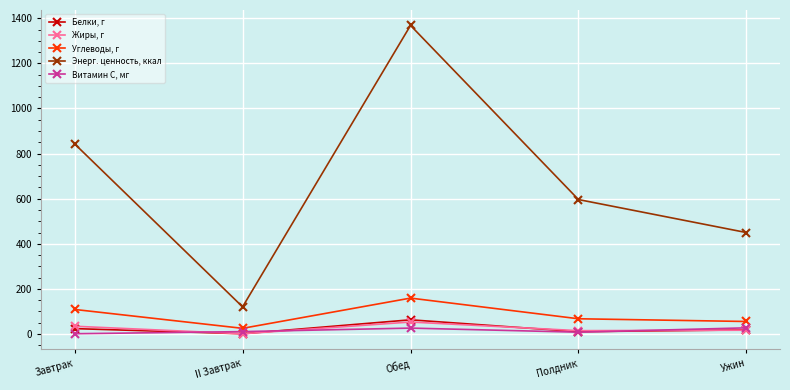

Which series has the largest range (max minus min)?

Энерг. ценность, ккал